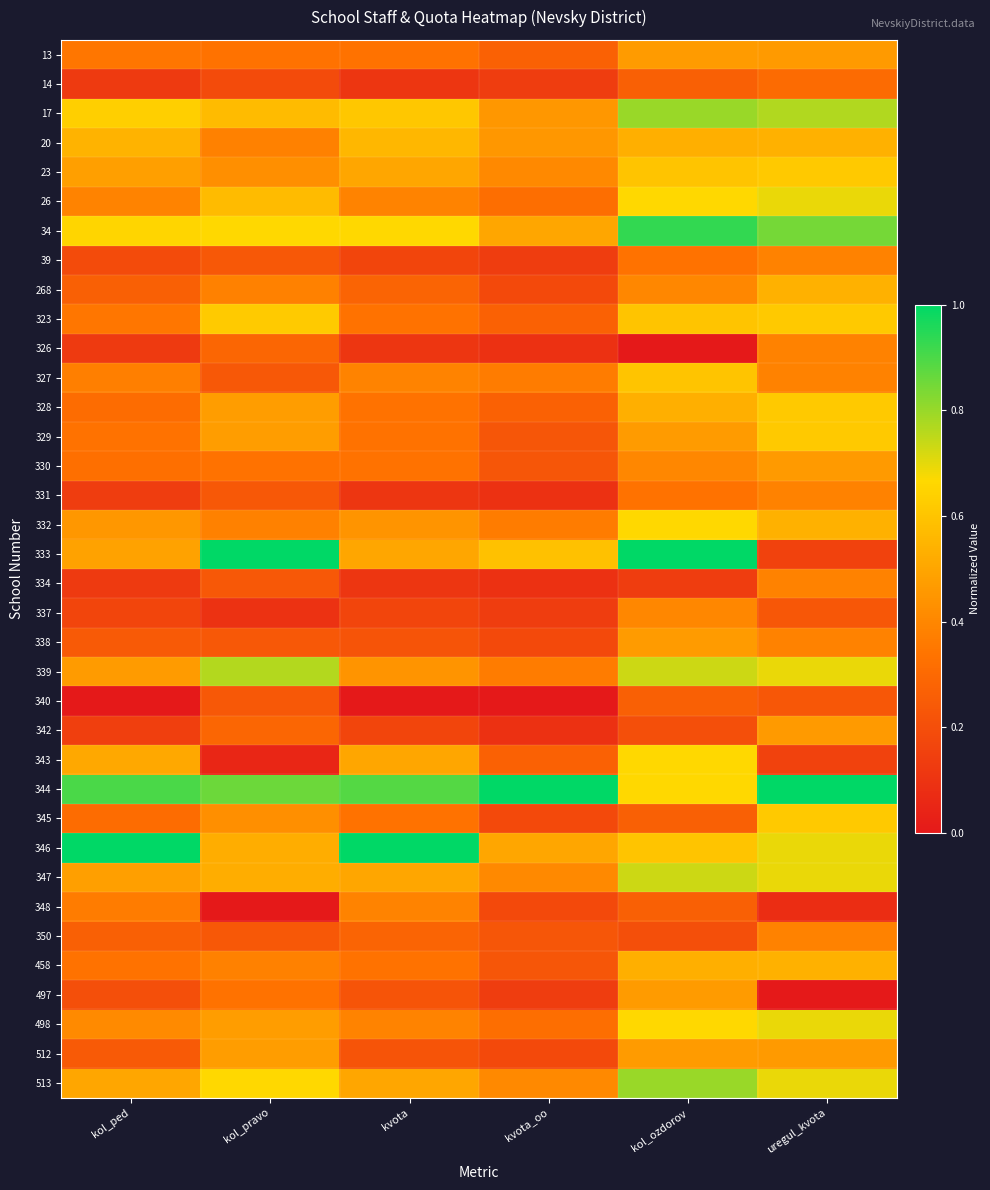

Reading left to right, list all the values displayed in this chart.

13: kol_ped=0.3	kol_pravo=0.3	kvota=0.3	kvota_oo=0.3	kol_ozdorov=0.5	uregul_kvota=0.5
14: kol_ped=0.1	kol_pravo=0.2	kvota=0.1	kvota_oo=0.1	kol_ozdorov=0.3	uregul_kvota=0.3
17: kol_ped=0.6	kol_pravo=0.6	kvota=0.6	kvota_oo=0.5	kol_ozdorov=0.8	uregul_kvota=0.8
20: kol_ped=0.5	kol_pravo=0.4	kvota=0.6	kvota_oo=0.5	kol_ozdorov=0.5	uregul_kvota=0.5
23: kol_ped=0.5	kol_pravo=0.4	kvota=0.5	kvota_oo=0.4	kol_ozdorov=0.6	uregul_kvota=0.6
26: kol_ped=0.4	kol_pravo=0.6	kvota=0.4	kvota_oo=0.3	kol_ozdorov=0.7	uregul_kvota=0.7
34: kol_ped=0.7	kol_pravo=0.7	kvota=0.7	kvota_oo=0.5	kol_ozdorov=0.9	uregul_kvota=0.8
39: kol_ped=0.2	kol_pravo=0.2	kvota=0.2	kvota_oo=0.1	kol_ozdorov=0.3	uregul_kvota=0.4
268: kol_ped=0.3	kol_pravo=0.4	kvota=0.3	kvota_oo=0.2	kol_ozdorov=0.4	uregul_kvota=0.5
323: kol_ped=0.3	kol_pravo=0.6	kvota=0.3	kvota_oo=0.3	kol_ozdorov=0.6	uregul_kvota=0.6
326: kol_ped=0.1	kol_pravo=0.3	kvota=0.1	kvota_oo=0.1	kol_ozdorov=0.0	uregul_kvota=0.4
327: kol_ped=0.4	kol_pravo=0.2	kvota=0.4	kvota_oo=0.4	kol_ozdorov=0.6	uregul_kvota=0.4
328: kol_ped=0.3	kol_pravo=0.5	kvota=0.3	kvota_oo=0.3	kol_ozdorov=0.5	uregul_kvota=0.6
329: kol_ped=0.3	kol_pravo=0.5	kvota=0.3	kvota_oo=0.2	kol_ozdorov=0.5	uregul_kvota=0.6
330: kol_ped=0.3	kol_pravo=0.3	kvota=0.3	kvota_oo=0.2	kol_ozdorov=0.4	uregul_kvota=0.5
331: kol_ped=0.1	kol_pravo=0.2	kvota=0.1	kvota_oo=0.1	kol_ozdorov=0.3	uregul_kvota=0.4
332: kol_ped=0.5	kol_pravo=0.4	kvota=0.4	kvota_oo=0.4	kol_ozdorov=0.7	uregul_kvota=0.5
333: kol_ped=0.5	kol_pravo=1.0	kvota=0.5	kvota_oo=0.6	kol_ozdorov=1.0	uregul_kvota=0.2
334: kol_ped=0.1	kol_pravo=0.2	kvota=0.1	kvota_oo=0.1	kol_ozdorov=0.1	uregul_kvota=0.4
337: kol_ped=0.2	kol_pravo=0.1	kvota=0.2	kvota_oo=0.1	kol_ozdorov=0.4	uregul_kvota=0.2
338: kol_ped=0.2	kol_pravo=0.2	kvota=0.2	kvota_oo=0.2	kol_ozdorov=0.5	uregul_kvota=0.4
339: kol_ped=0.5	kol_pravo=0.8	kvota=0.4	kvota_oo=0.4	kol_ozdorov=0.7	uregul_kvota=0.7
340: kol_ped=0.0	kol_pravo=0.2	kvota=0.0	kvota_oo=0.0	kol_ozdorov=0.3	uregul_kvota=0.2
342: kol_ped=0.1	kol_pravo=0.3	kvota=0.2	kvota_oo=0.1	kol_ozdorov=0.2	uregul_kvota=0.5
343: kol_ped=0.5	kol_pravo=0.0	kvota=0.5	kvota_oo=0.3	kol_ozdorov=0.7	uregul_kvota=0.2
344: kol_ped=0.9	kol_pravo=0.9	kvota=0.9	kvota_oo=1.0	kol_ozdorov=0.7	uregul_kvota=1.0
345: kol_ped=0.3	kol_pravo=0.4	kvota=0.3	kvota_oo=0.2	kol_ozdorov=0.3	uregul_kvota=0.6
346: kol_ped=1.0	kol_pravo=0.5	kvota=1.0	kvota_oo=0.5	kol_ozdorov=0.6	uregul_kvota=0.7
347: kol_ped=0.5	kol_pravo=0.5	kvota=0.5	kvota_oo=0.4	kol_ozdorov=0.7	uregul_kvota=0.7
348: kol_ped=0.4	kol_pravo=0.0	kvota=0.4	kvota_oo=0.2	kol_ozdorov=0.3	uregul_kvota=0.1
350: kol_ped=0.3	kol_pravo=0.2	kvota=0.3	kvota_oo=0.2	kol_ozdorov=0.2	uregul_kvota=0.4
458: kol_ped=0.3	kol_pravo=0.4	kvota=0.3	kvota_oo=0.2	kol_ozdorov=0.5	uregul_kvota=0.5
497: kol_ped=0.2	kol_pravo=0.3	kvota=0.2	kvota_oo=0.1	kol_ozdorov=0.5	uregul_kvota=0.0
498: kol_ped=0.4	kol_pravo=0.5	kvota=0.4	kvota_oo=0.3	kol_ozdorov=0.7	uregul_kvota=0.7
512: kol_ped=0.2	kol_pravo=0.5	kvota=0.2	kvota_oo=0.2	kol_ozdorov=0.5	uregul_kvota=0.5
513: kol_ped=0.5	kol_pravo=0.7	kvota=0.5	kvota_oo=0.4	kol_ozdorov=0.8	uregul_kvota=0.7